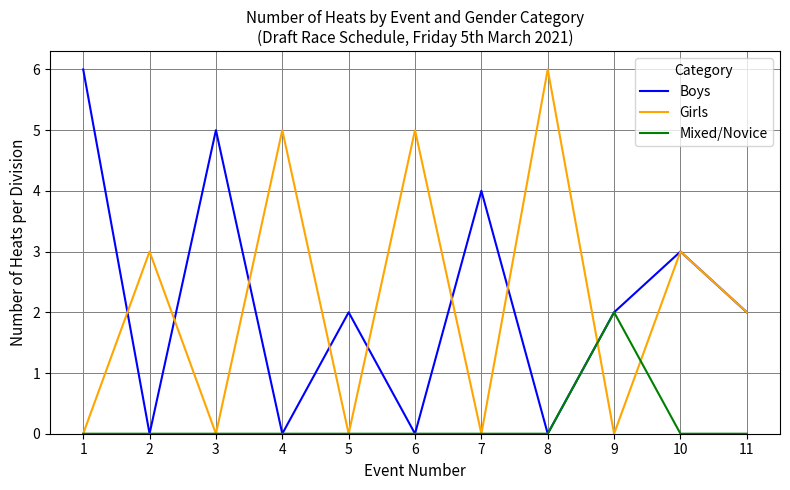

Count the Boys values in the range 0 to 4.

9